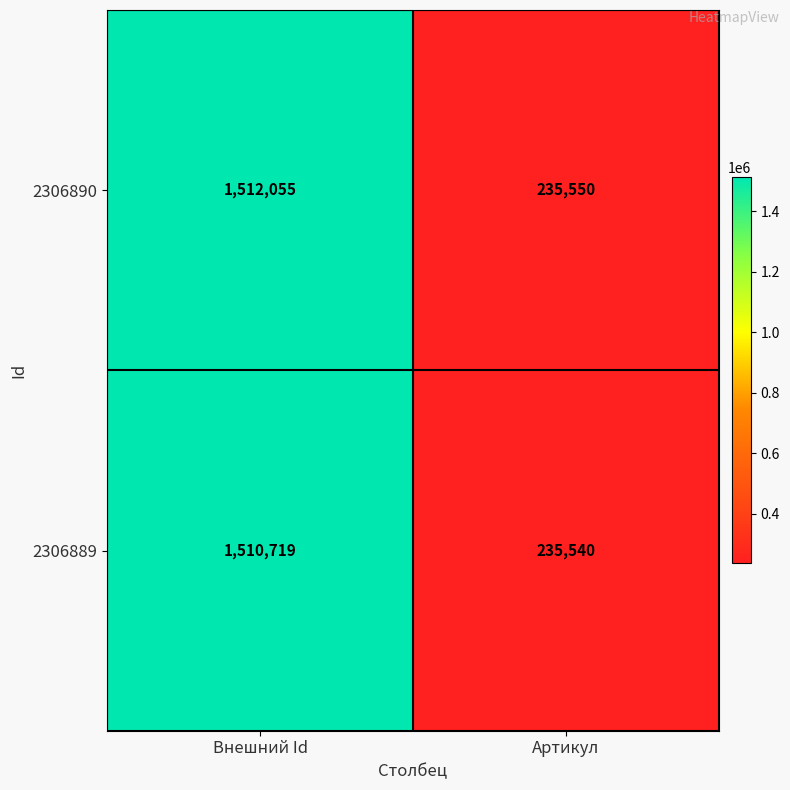

At Внешний Id, list the series in order from smallest to largest.

2306889, 2306890